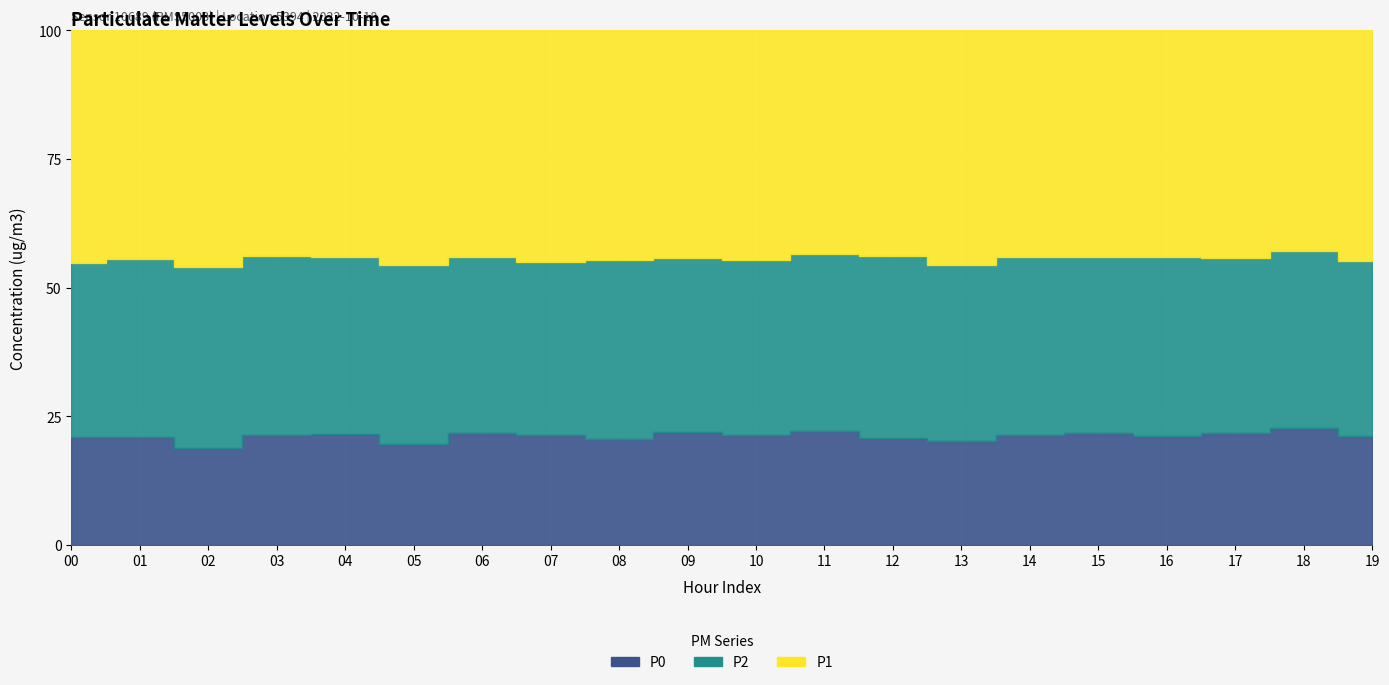

At which category is the sum across all series the highest?

12